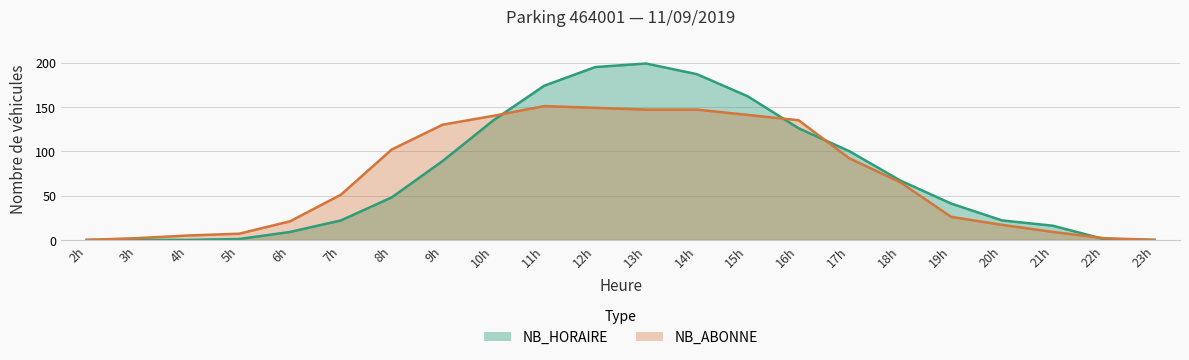

List the series in order of their overall mean, lowest first.

NB_ABONNE, NB_HORAIRE